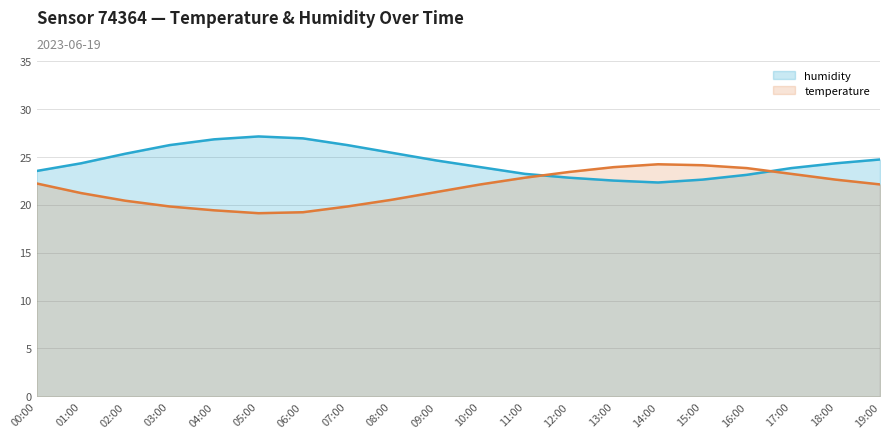

List the series in order of their overall mean, lowest first.

temperature, humidity